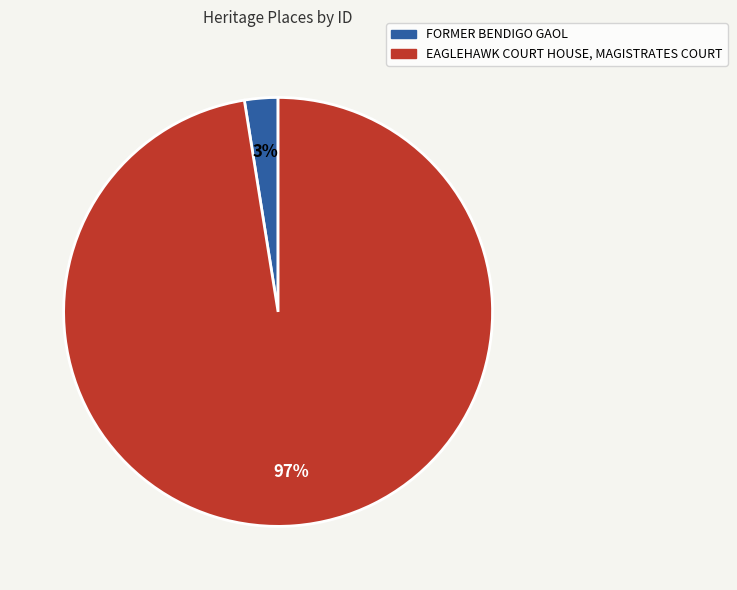

How many slices are in this pie chart?

2